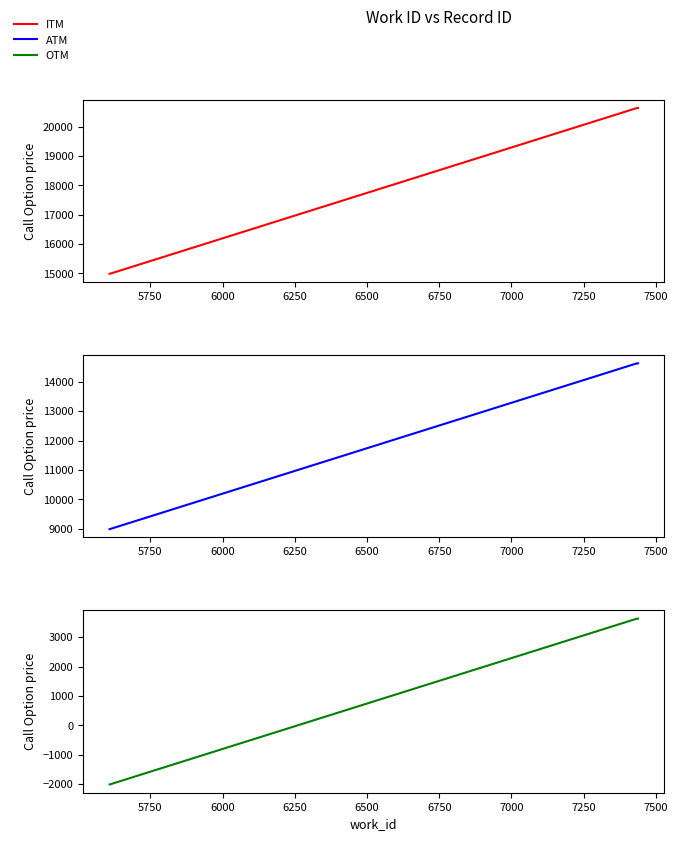

What is the spread (max minus min) of values at 5750?

17000